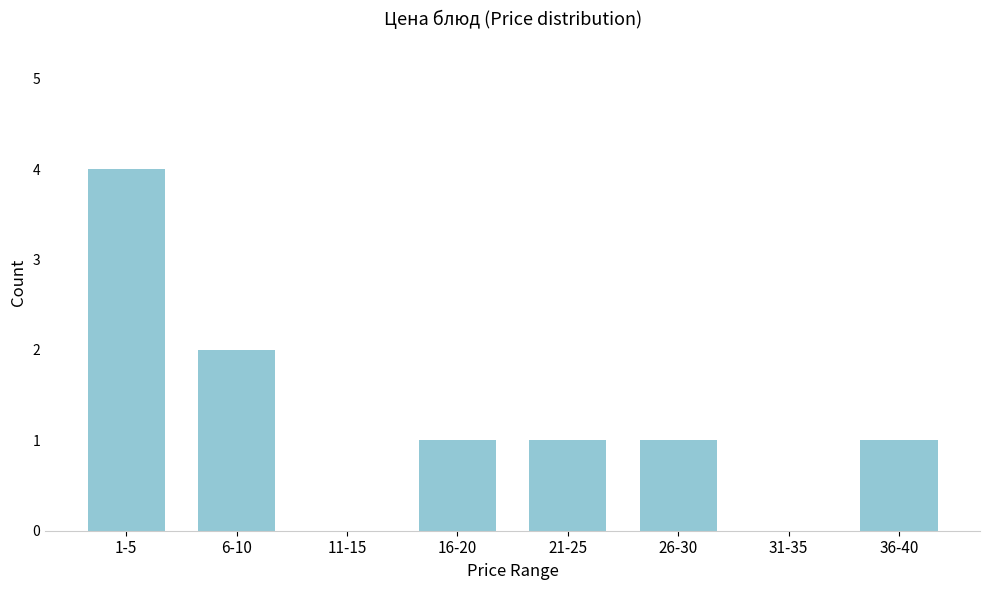

Reading right to left, list all the values displayed in this chart.

36-40=1	31-35=0	26-30=1	21-25=1	16-20=1	11-15=0	6-10=2	1-5=4